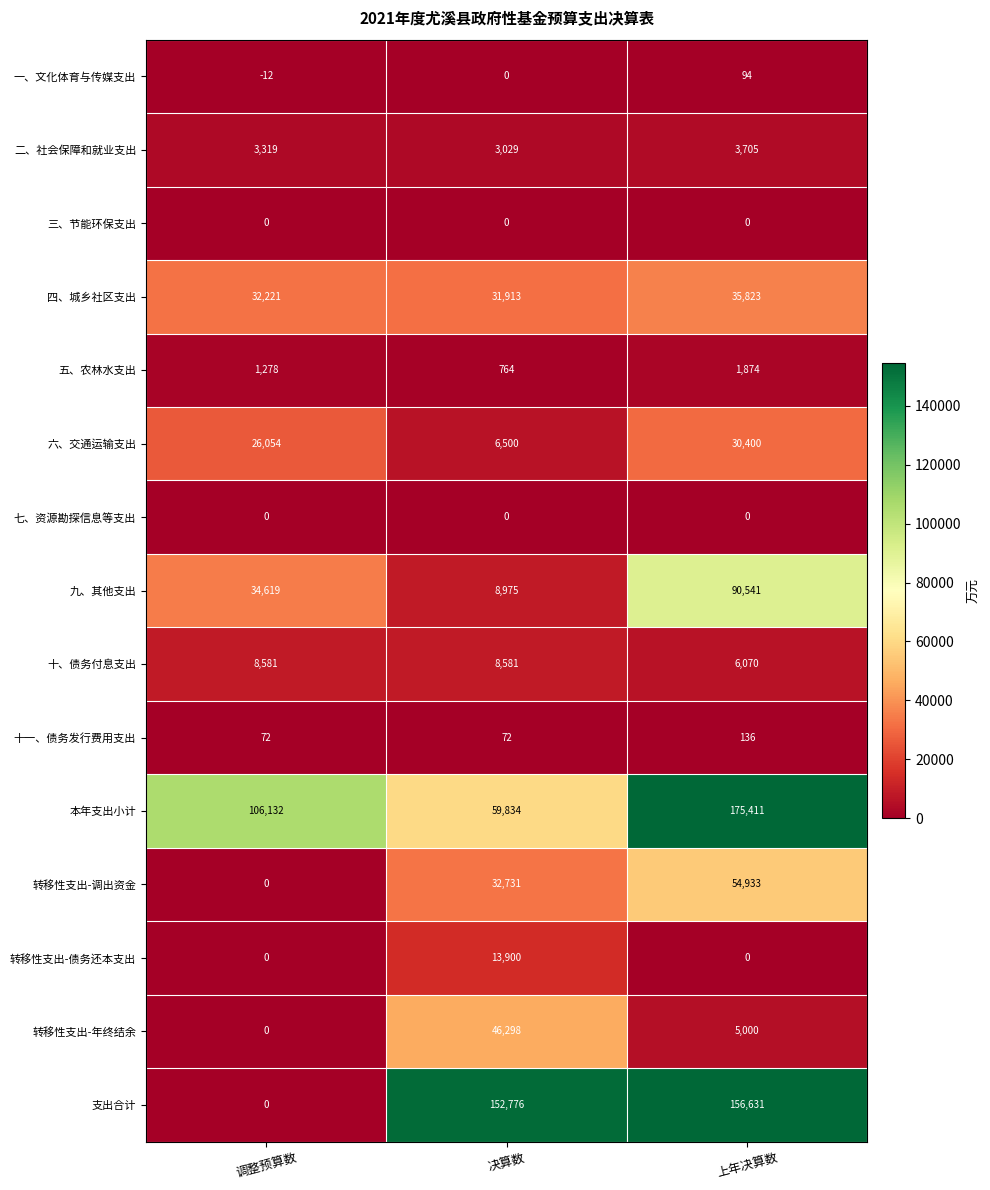

What is the sum of the 十一、债务发行费用支出 values at 决算数 and 上年决算数?

208